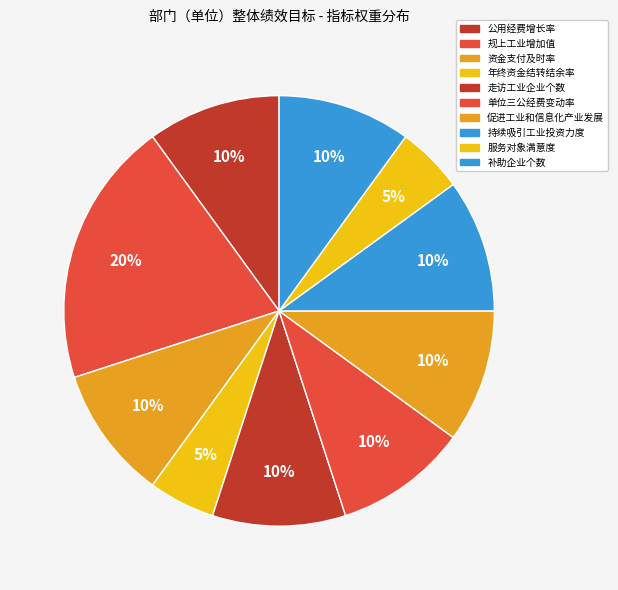

What is the change in value from 走访工业企业个数 to 服务对象满意度?

-5